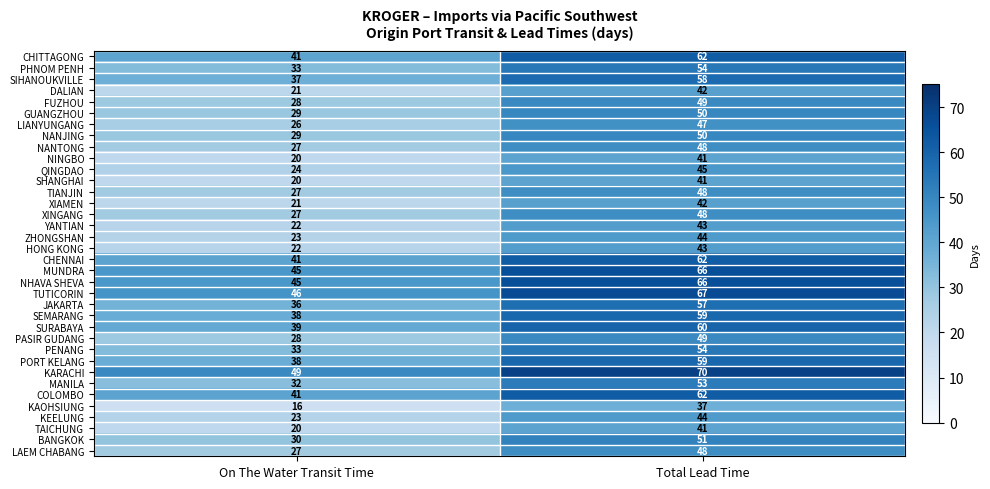

Which series has the largest total across all categories?

KARACHI